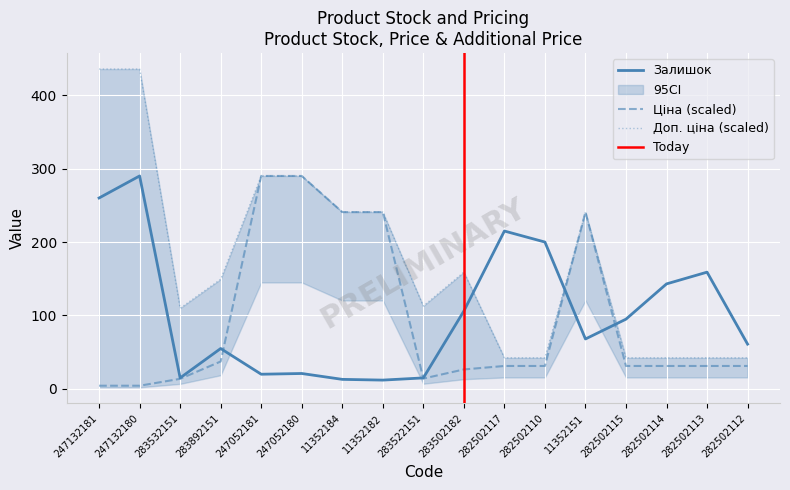

Which category has the highest value across all series?

247132181